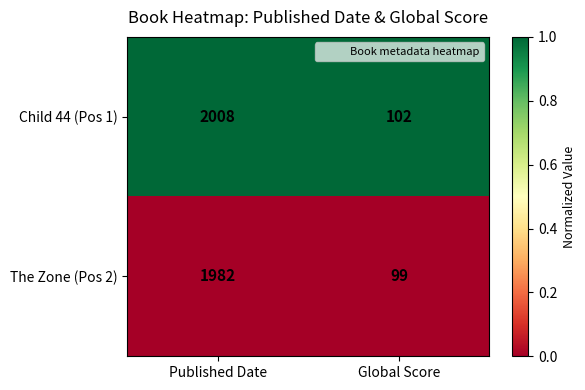

Is the value of Child 44 (Pos 1) at Global Score greater than the value of The Zone (Pos 2) at Published Date?

No